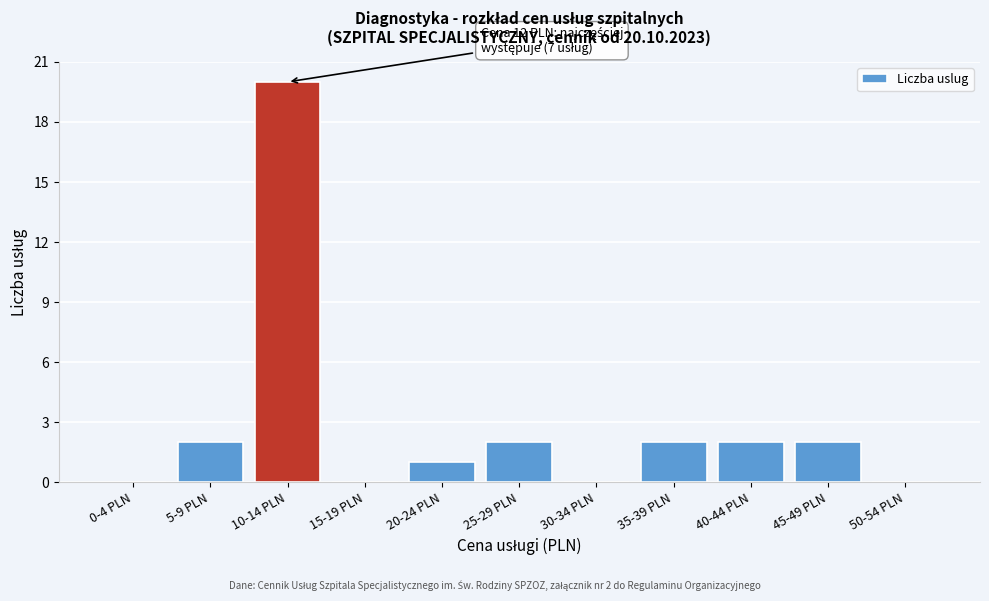

Reading left to right, list all the values displayed in this chart.

0-4 PLN=0	5-9 PLN=2	10-14 PLN=20	15-19 PLN=0	20-24 PLN=1	25-29 PLN=2	30-34 PLN=0	35-39 PLN=2	40-44 PLN=2	45-49 PLN=2	50-54 PLN=0